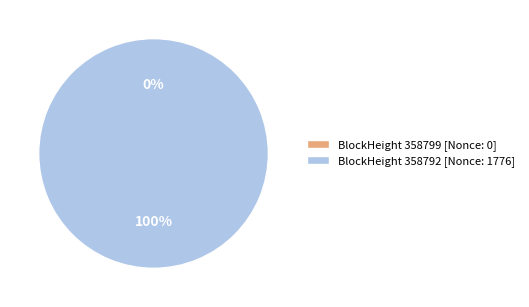

Which slice is the smallest?

358799